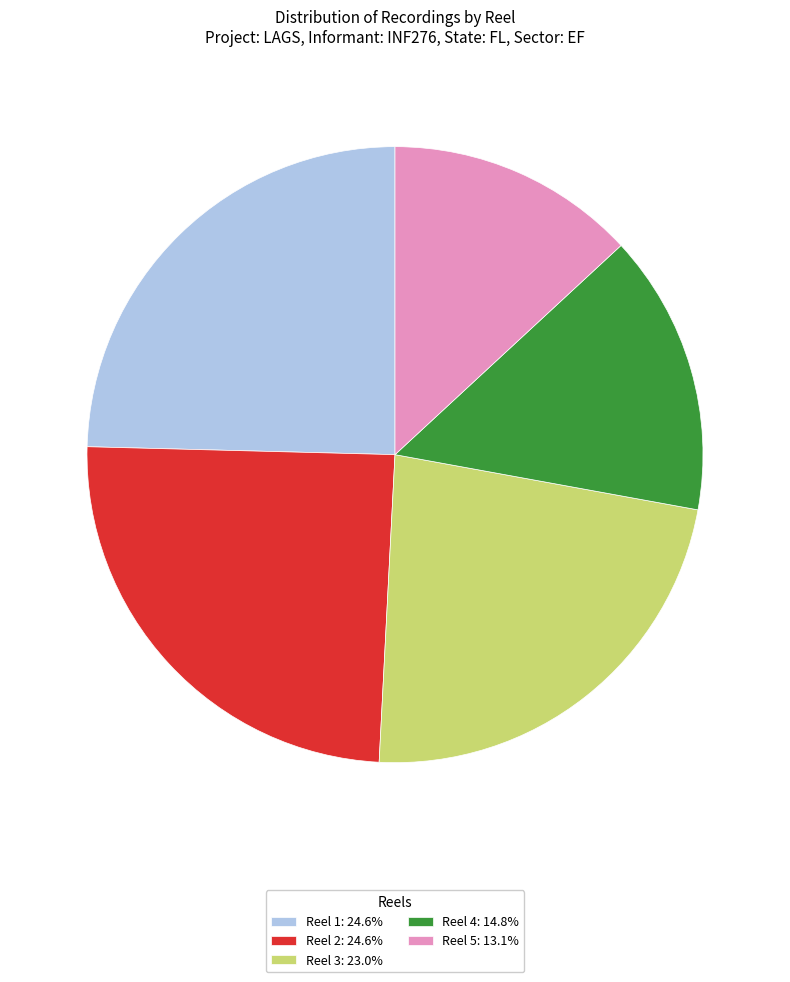

Do Reel 2: 24.6% and Reel 5: 13.1% together represent more than half of the pie?

No